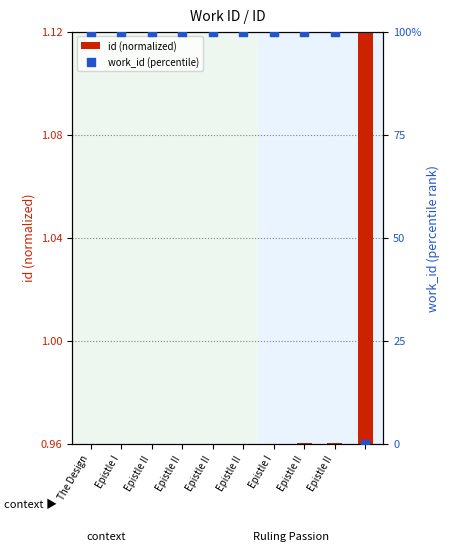

Which series contains the lowest Y value?

work_id (percentile)